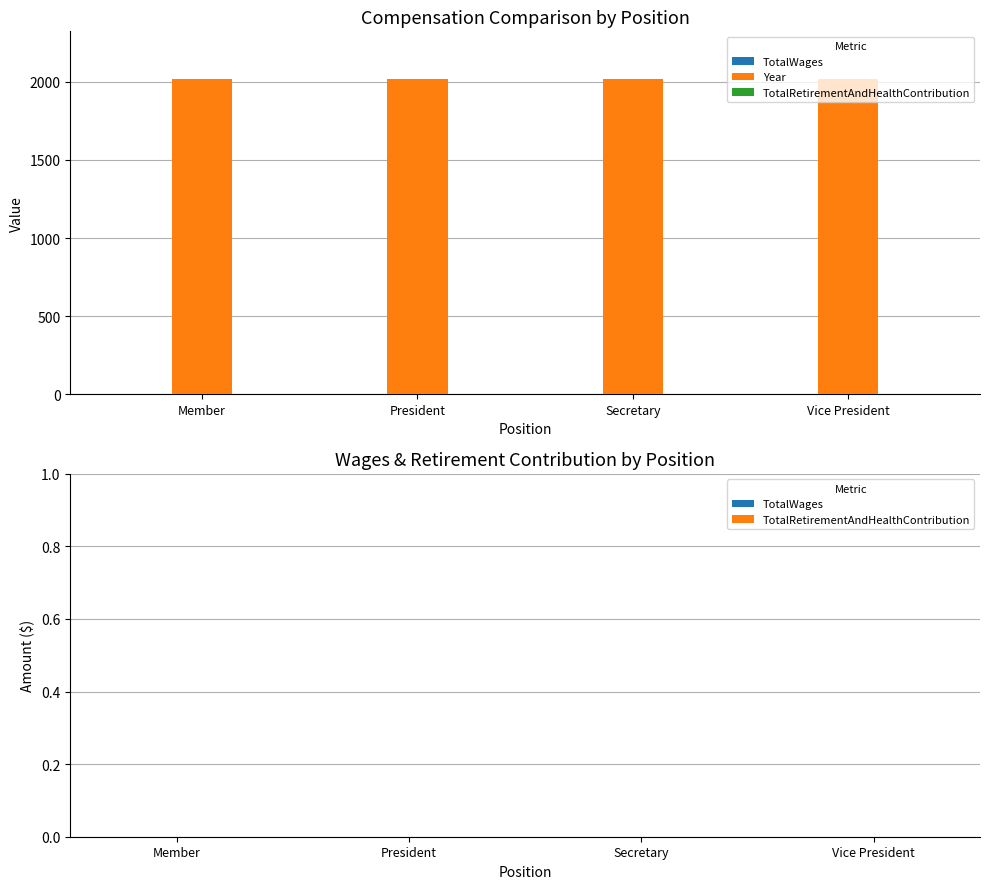

Reading left to right, what are all the values shown in this chart?

TotalWages: Member=0	President=0	Secretary=0	Vice President=0
Year: Member=2020	President=2020	Secretary=2020	Vice President=2020
TotalRetirementAndHealthContribution: Member=0	President=0	Secretary=0	Vice President=0